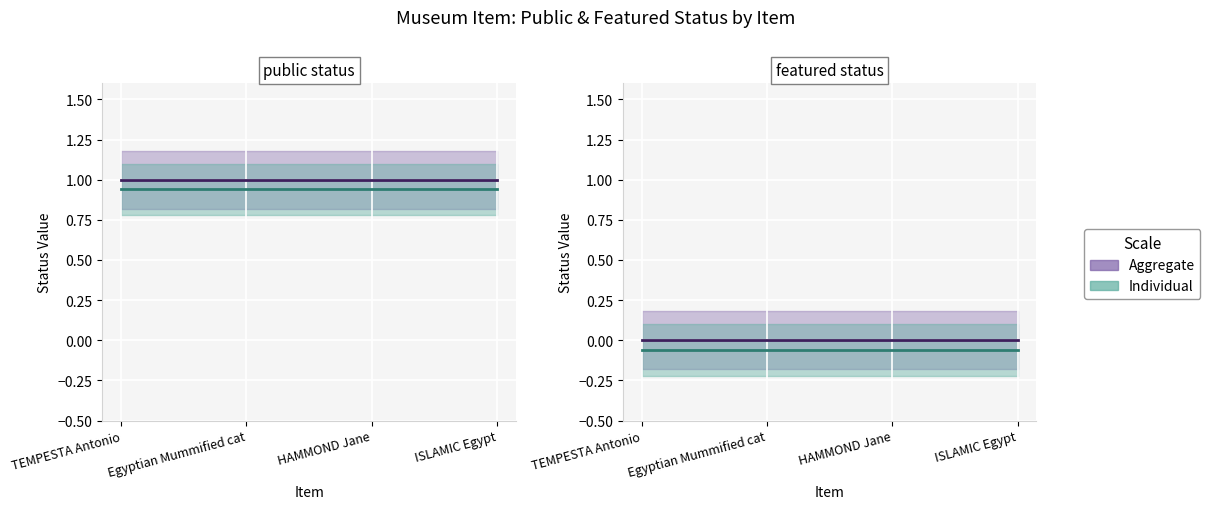

Which category has the highest value across all series?

TEMPESTA Antonio